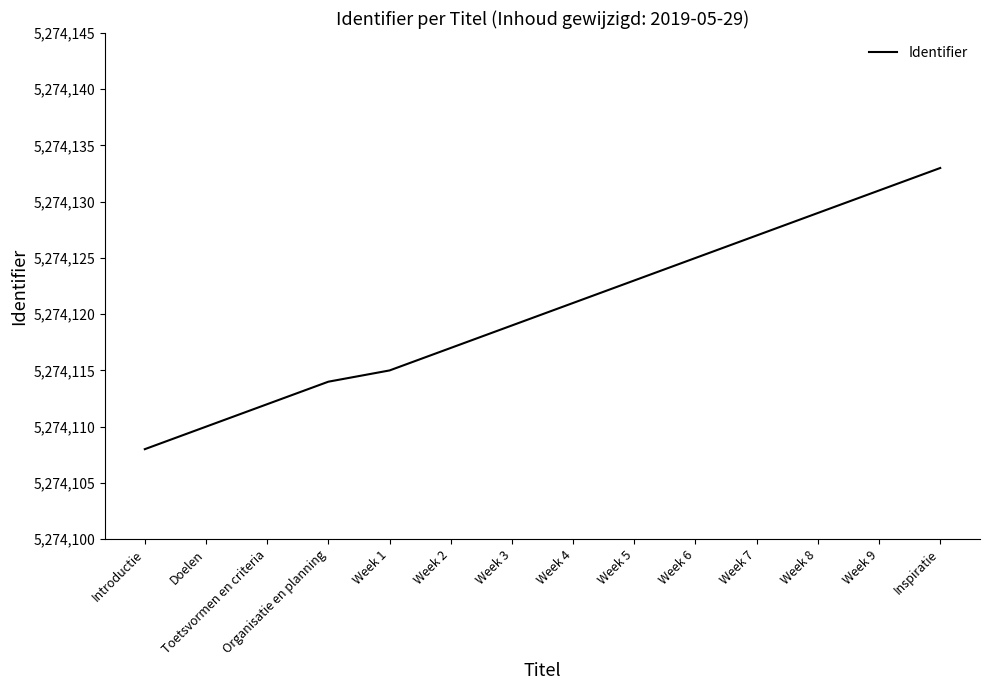

Reading left to right, list all the values displayed in this chart.

Introductie=5274108	Doelen=5274110	Toetsvormen en criteria=5274112	Organisatie en planning=5274114	Week 1=5274115	Week 2=5274117	Week 3=5274119	Week 4=5274121	Week 5=5274123	Week 6=5274125	Week 7=5274127	Week 8=5274129	Week 9=5274131	Inspiratie=5274133